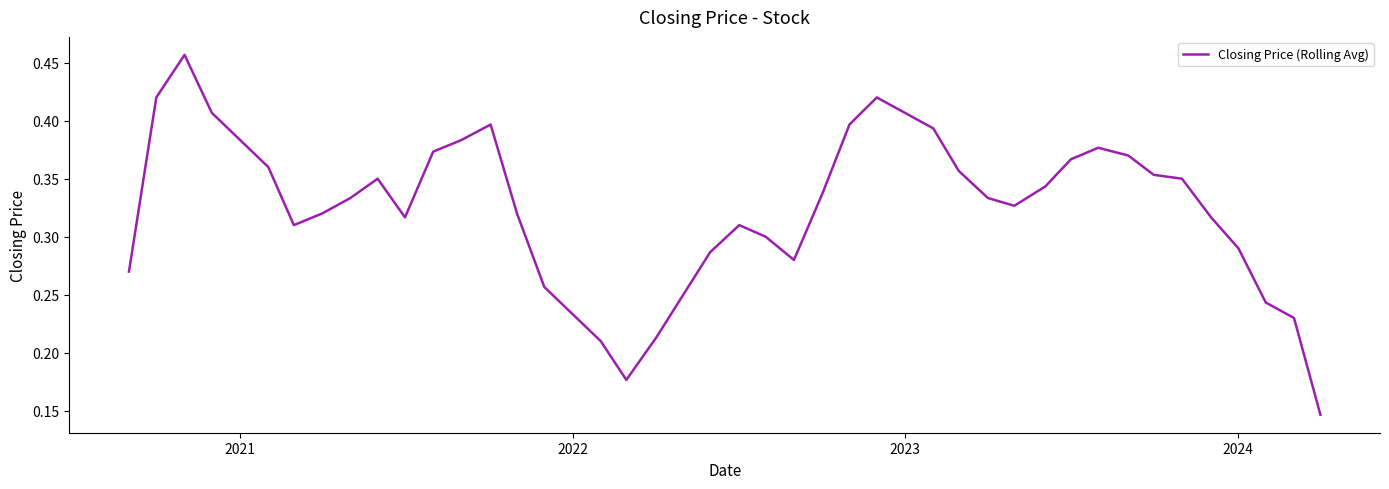

How many lines are shown in the chart?

1